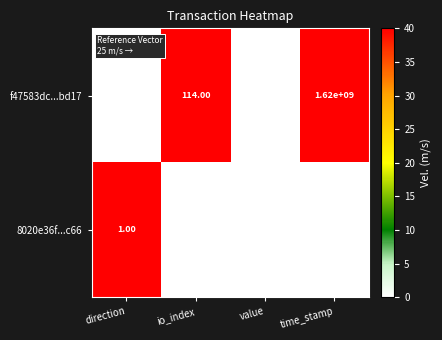

Which series changed the most between direction and io_index?

f47583dc...bd17